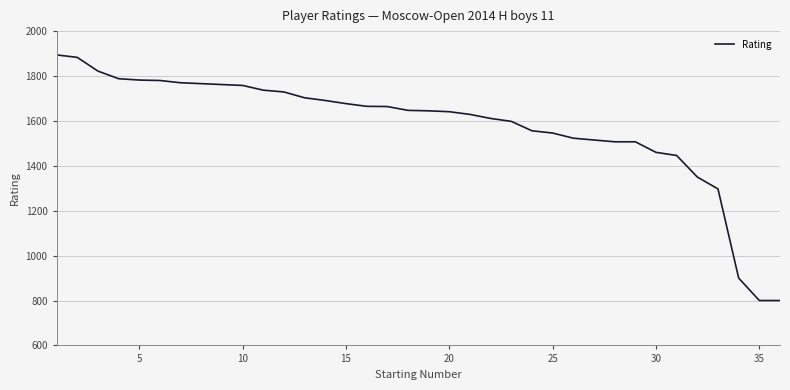

What is the difference between the maximum and minimum values?

1094